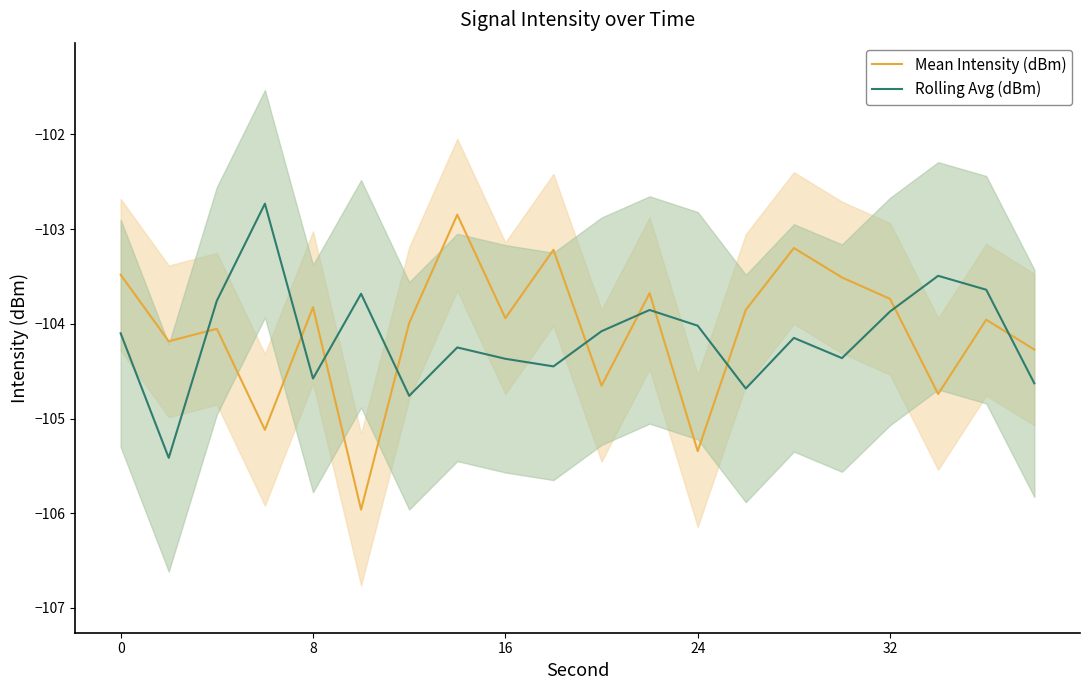

How many intersections are there between Rolling Avg (dBm) and Mean Intensity (dBm)?

10